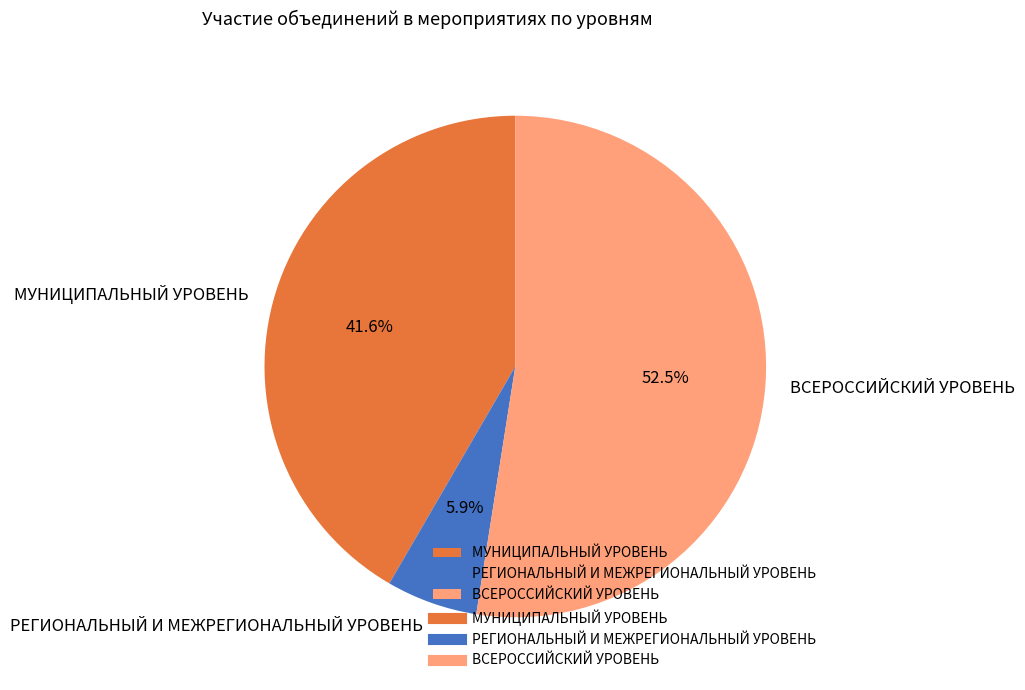

Is there a majority slice in this chart?

Yes